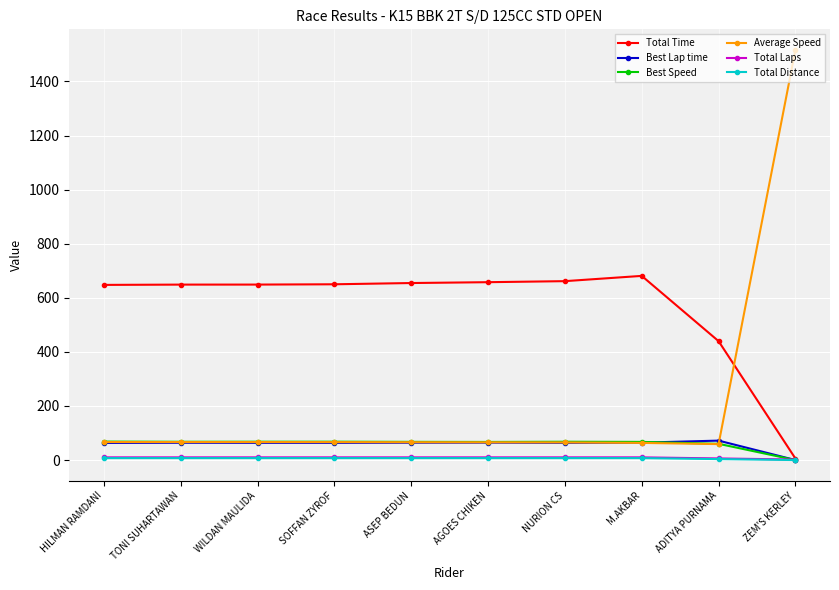

What is the lowest value of the Average Speed series?

59.0